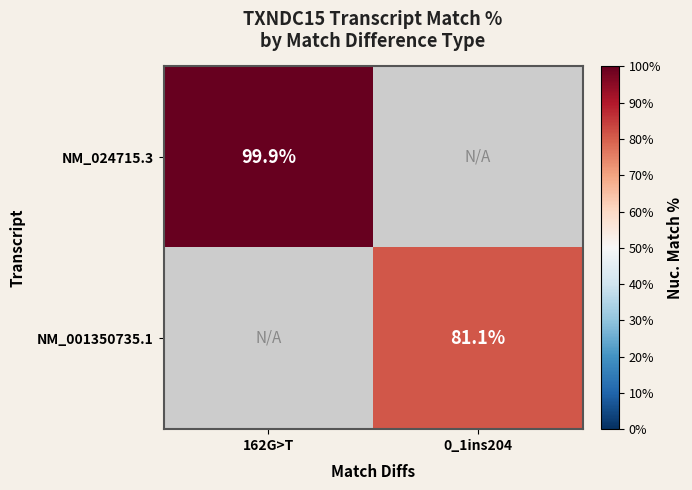

The value of NM_001350735.1 at 0_1ins204 is 34.6. True or false?

False